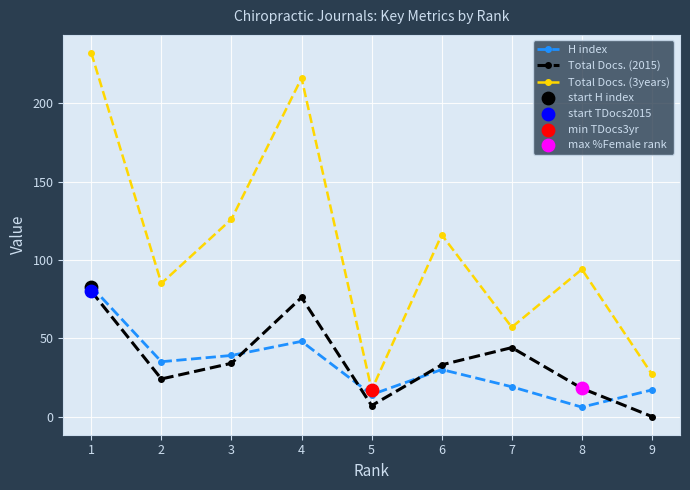

Which series has the widest spread of values?

Total Docs. (3years)